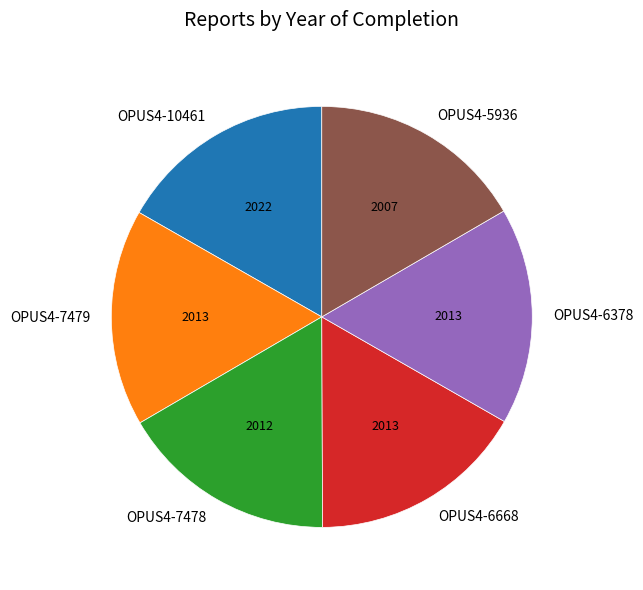

True or false: OPUS4-6668 accounts for 7% of the total.

False